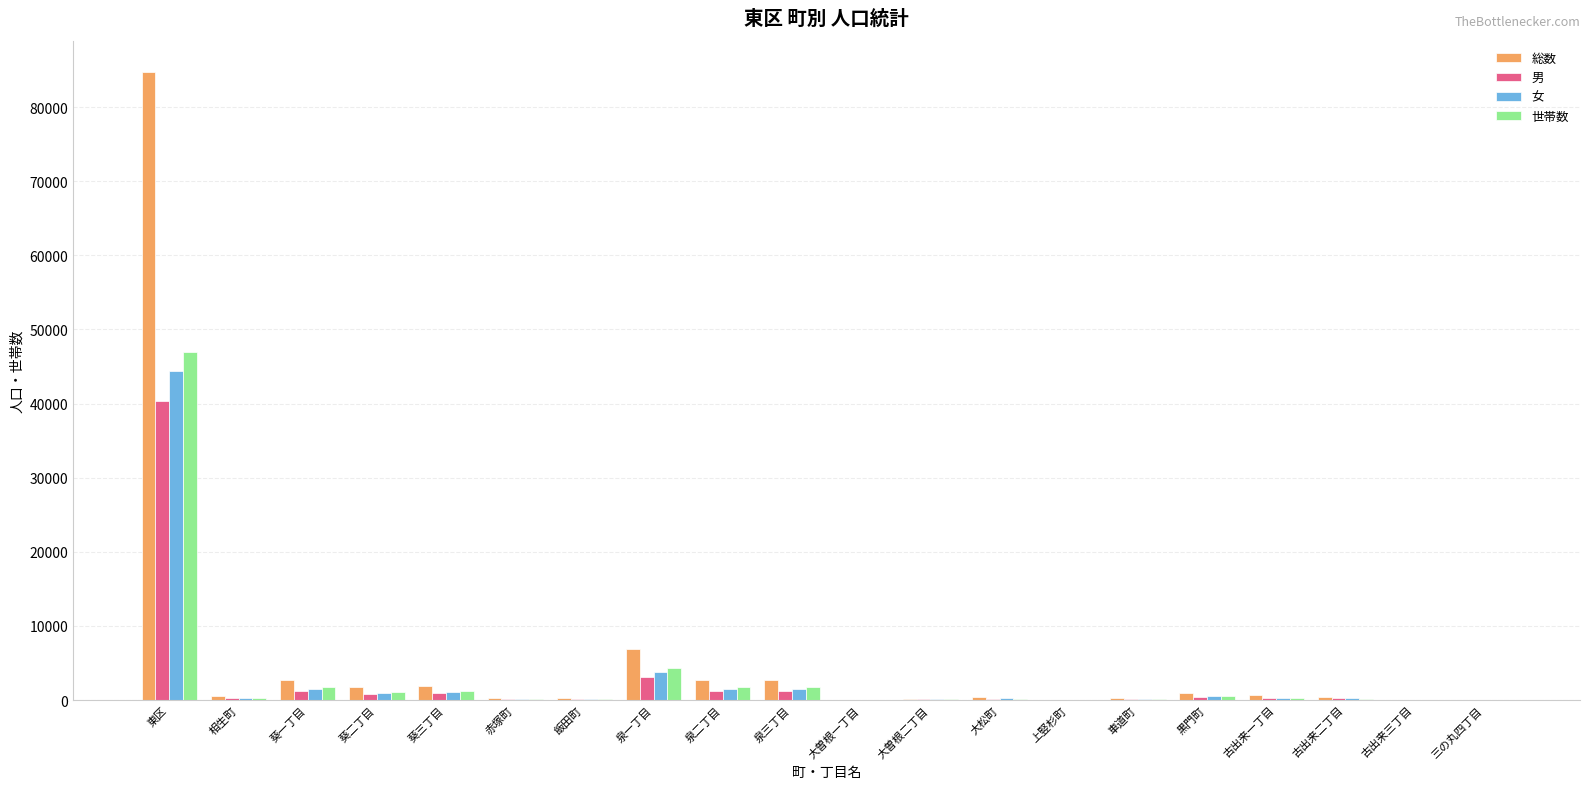

The 総数 series shows 2653 at 泉二丁目. True or false?

True